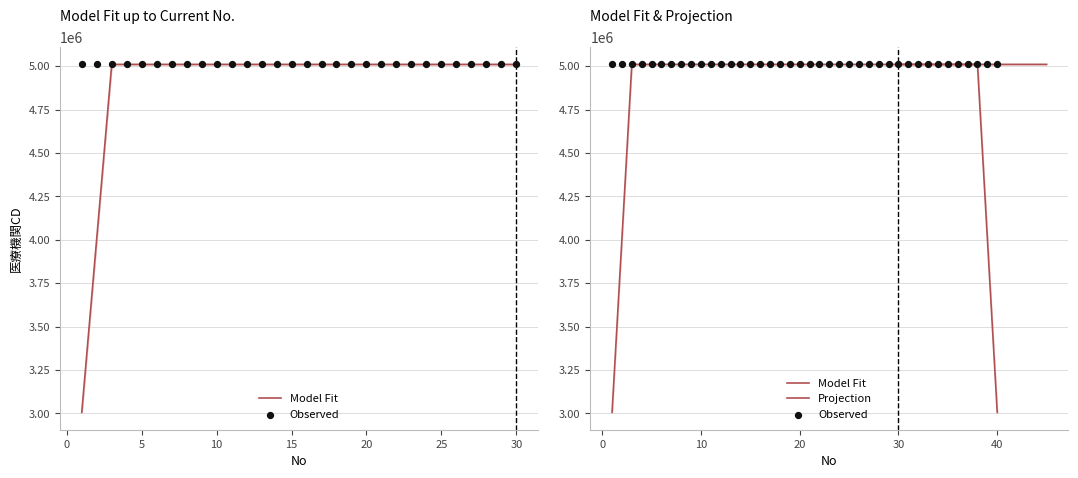

Approximately how many times larger is the value at 7 compared to 34?

1.0